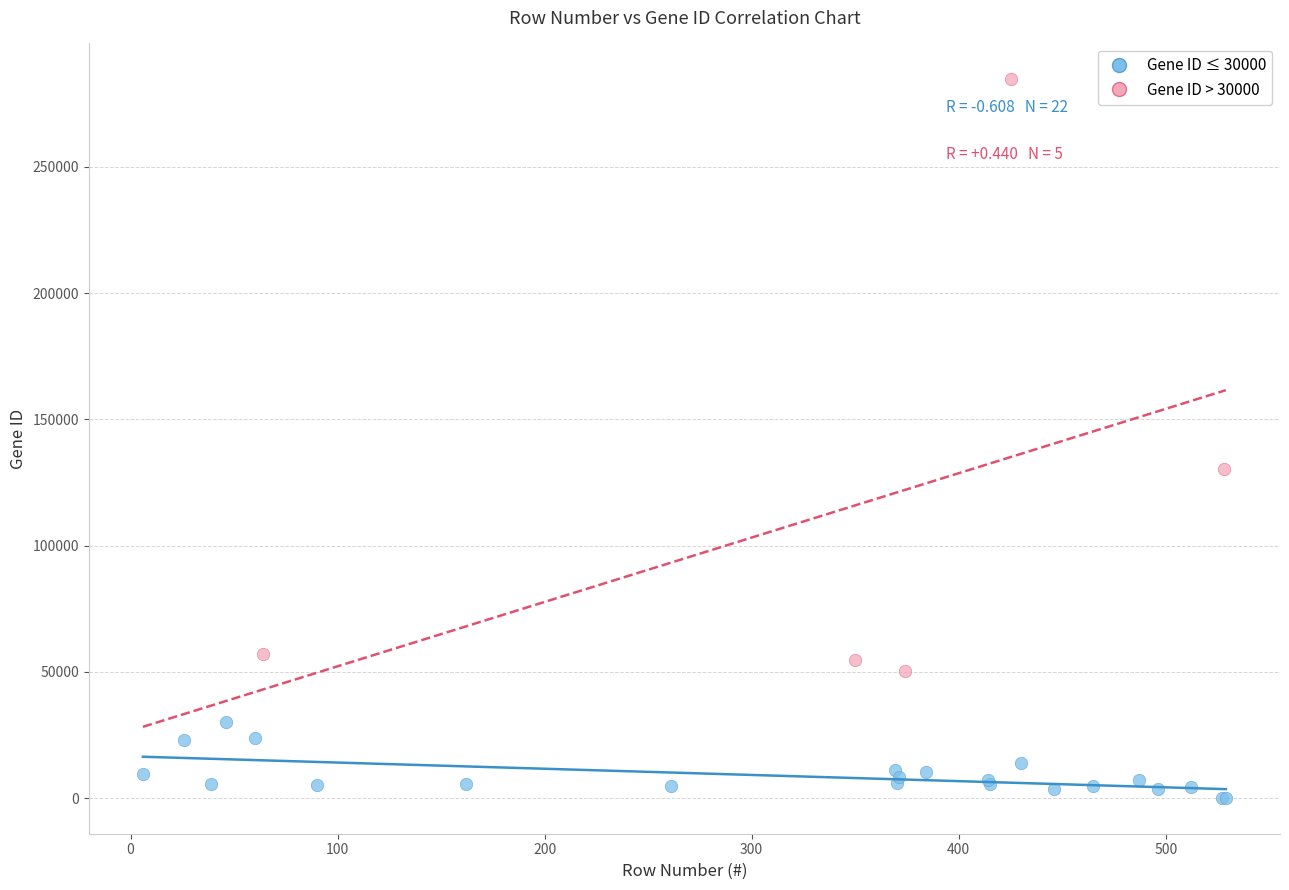

Which series reaches the maximum Y coordinate?

Gene ID > 30000